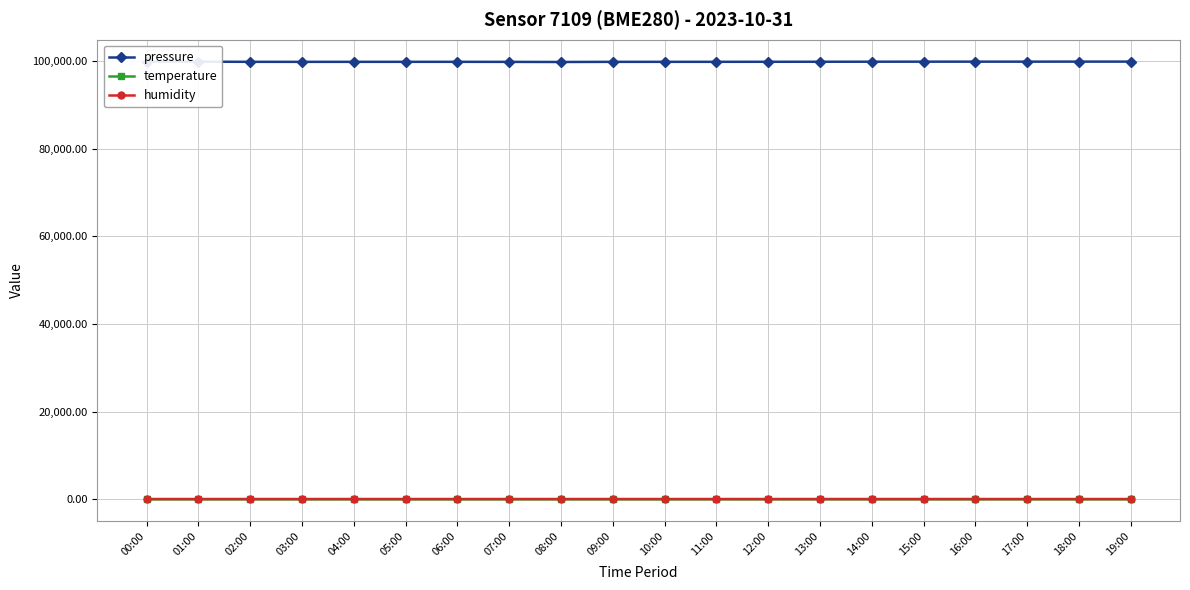

True or false: temperature and pressure intersect in this chart.

False